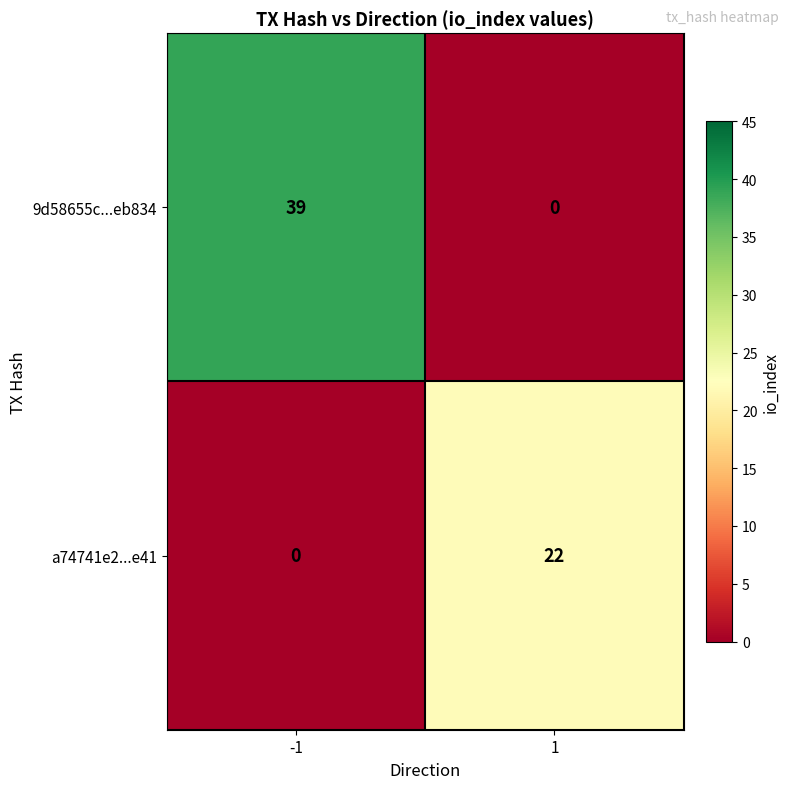

What value does the 9d58655c...eb834 series have at -1?

39